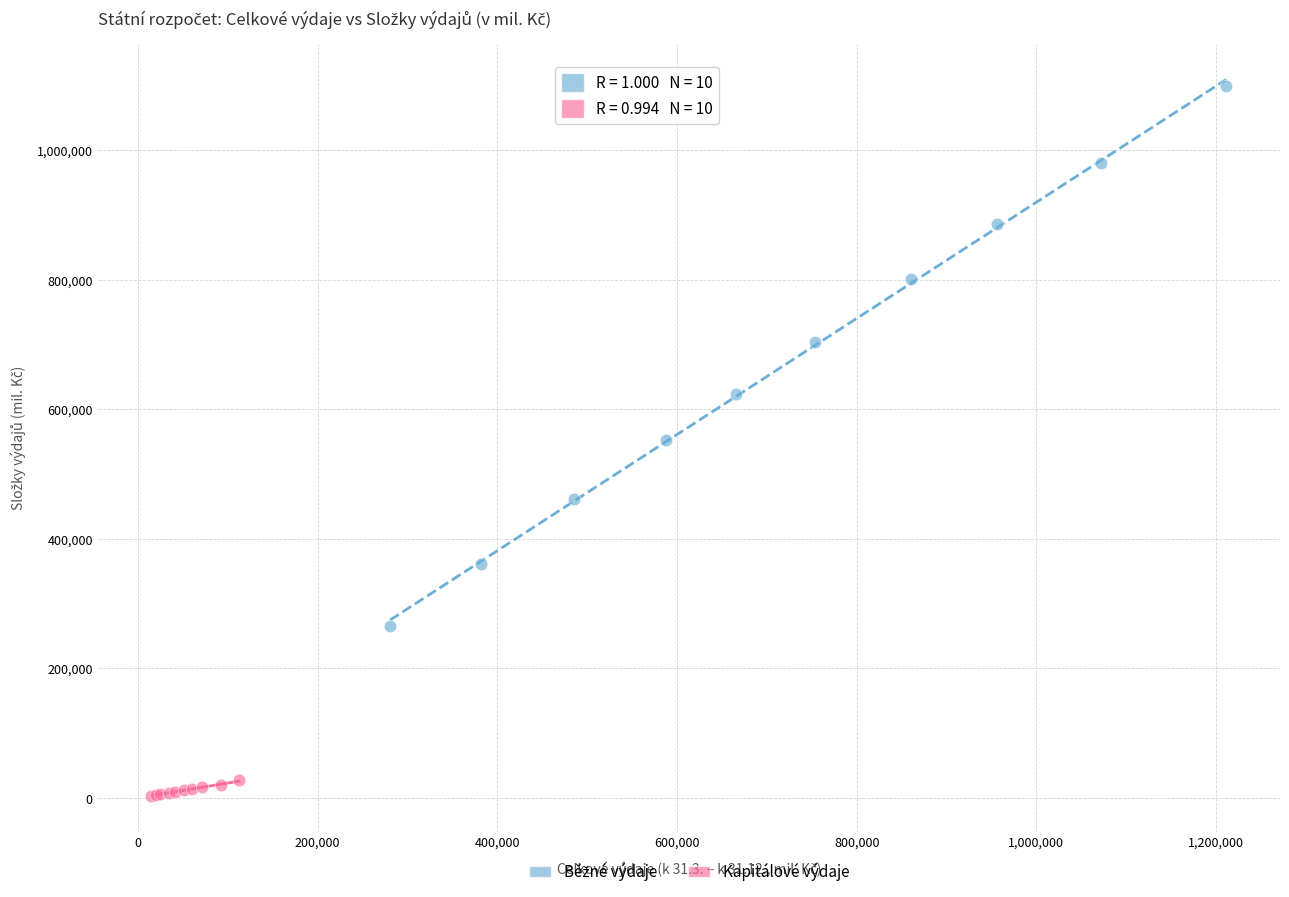

Which series reaches the minimum Y coordinate?

Kapitálové výdaje